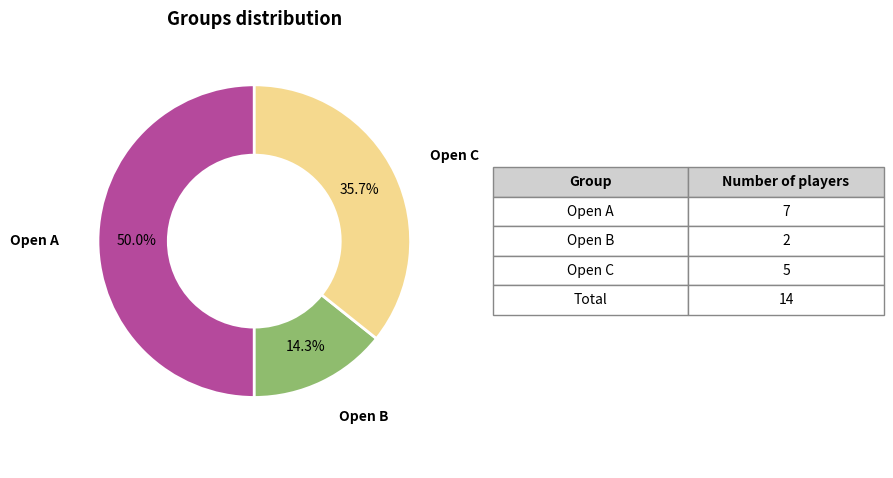

Does Open B represent more than half of the total?

No